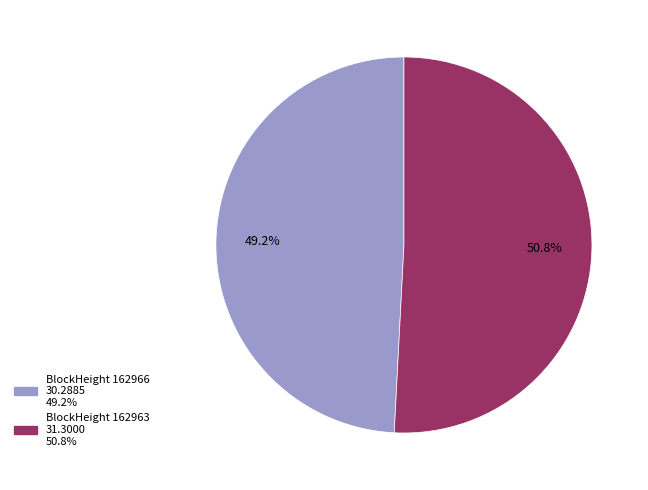

Rank the categories by value from highest to lowest.

BlockHeight 162963 31.3000 50.8%, BlockHeight 162966 30.2885 49.2%